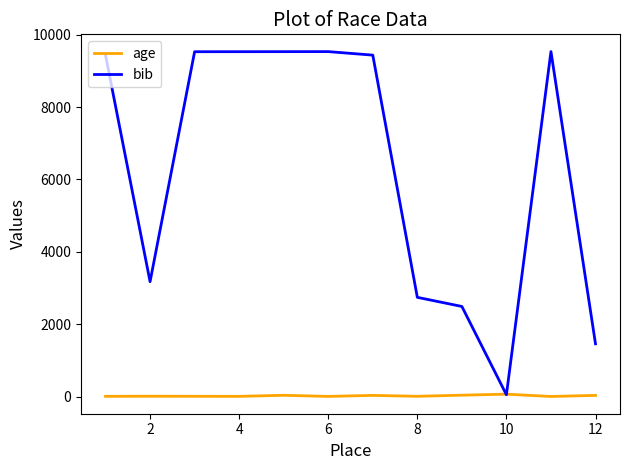

Which series has the largest total across all categories?

bib